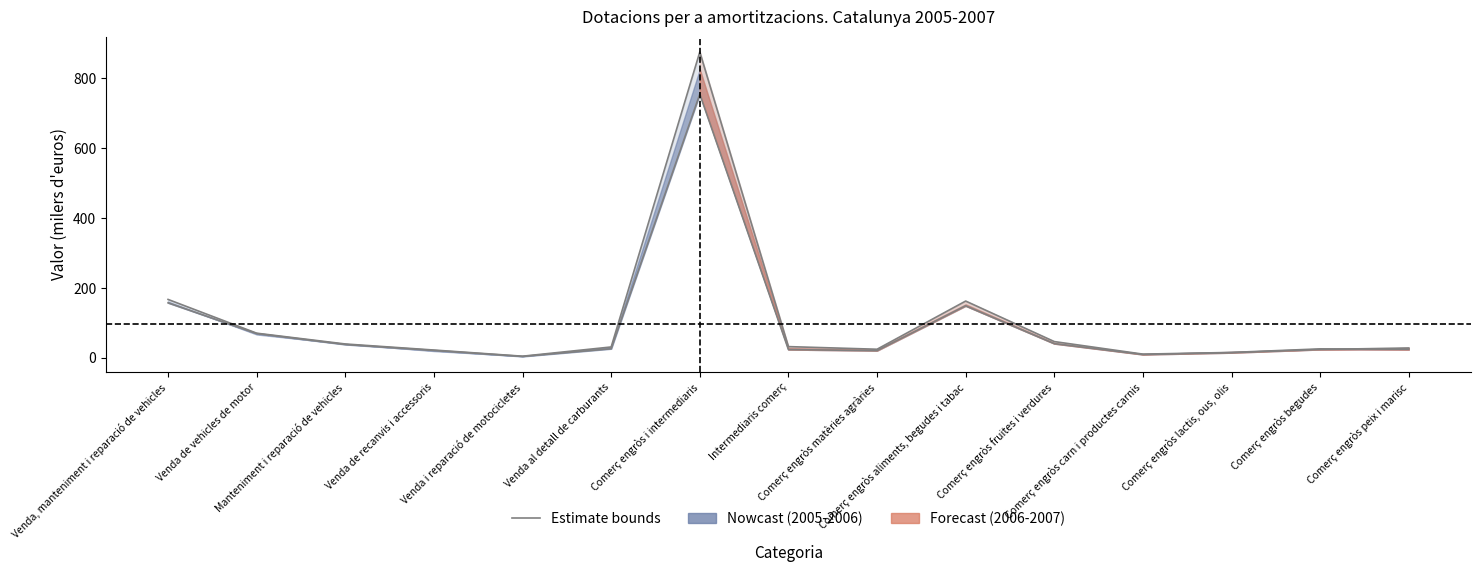

What is the difference between the second highest and second lowest values in the 2006 series?

156.5